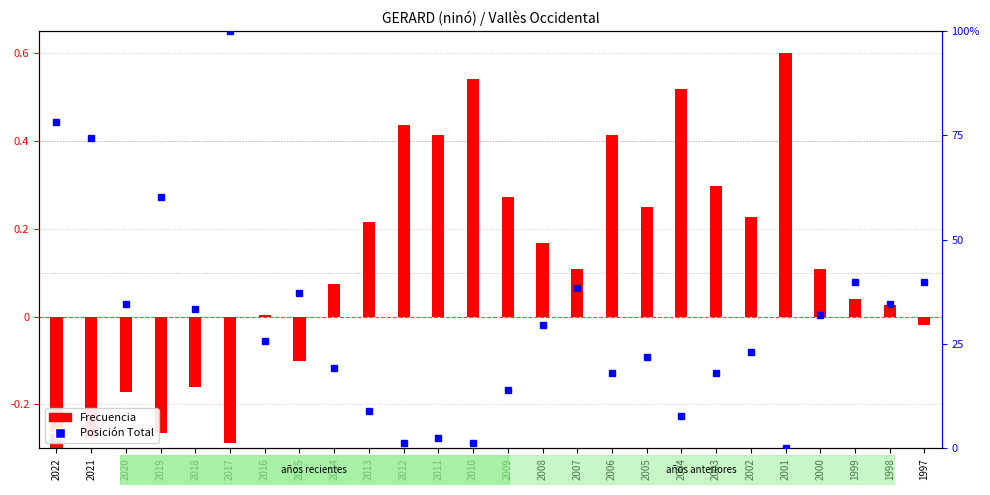

How many values in the Posición Total (scaled) series are below 29?

13